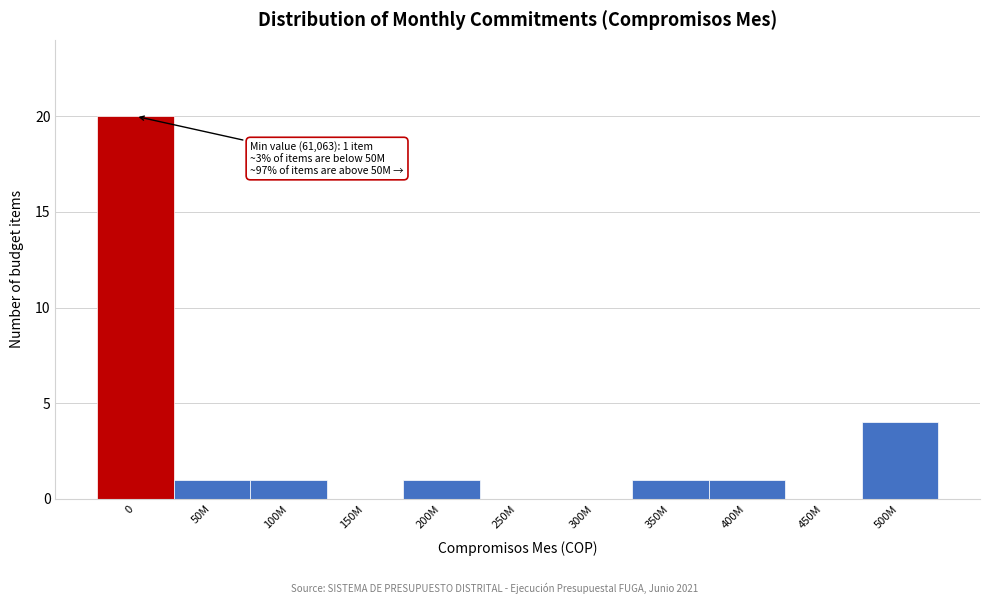

Reading left to right, what are all the values shown in this chart?

0=20	50M=1	100M=1	150M=0	200M=1	250M=0	300M=0	350M=1	400M=1	450M=0	500M=4